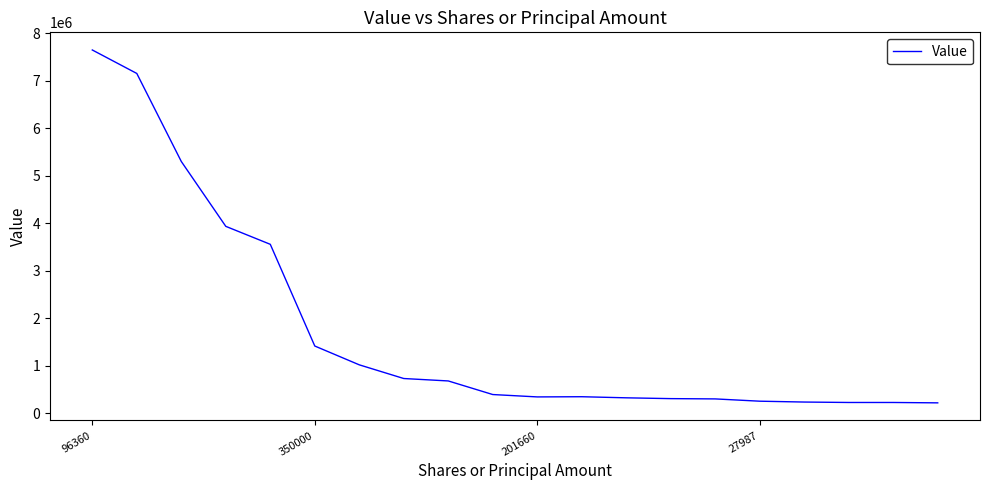

What is the difference between the maximum and minimum values?

7425000